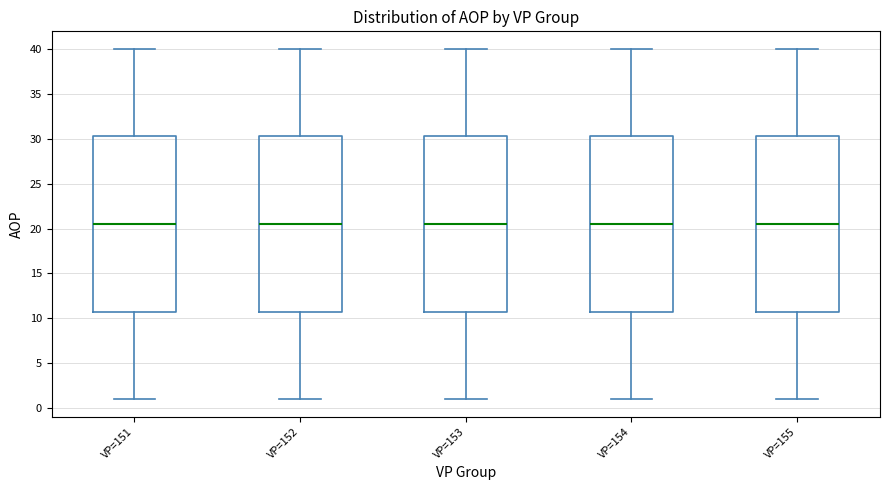

Reading left to right, read every box against the y-axis: the position of its median line, the range the box covers, and the ends of its whiskers. The values are not printed on the chart, so give them approximately, as read against the axis.

VP=151: median 20.5, box 11.0 to 30.5, whiskers 1.0 to 40.0
VP=152: median 20.5, box 11.0 to 30.5, whiskers 1.0 to 40.0
VP=153: median 20.5, box 11.0 to 30.5, whiskers 1.0 to 40.0
VP=154: median 20.5, box 11.0 to 30.5, whiskers 1.0 to 40.0
VP=155: median 20.5, box 11.0 to 30.5, whiskers 1.0 to 40.0